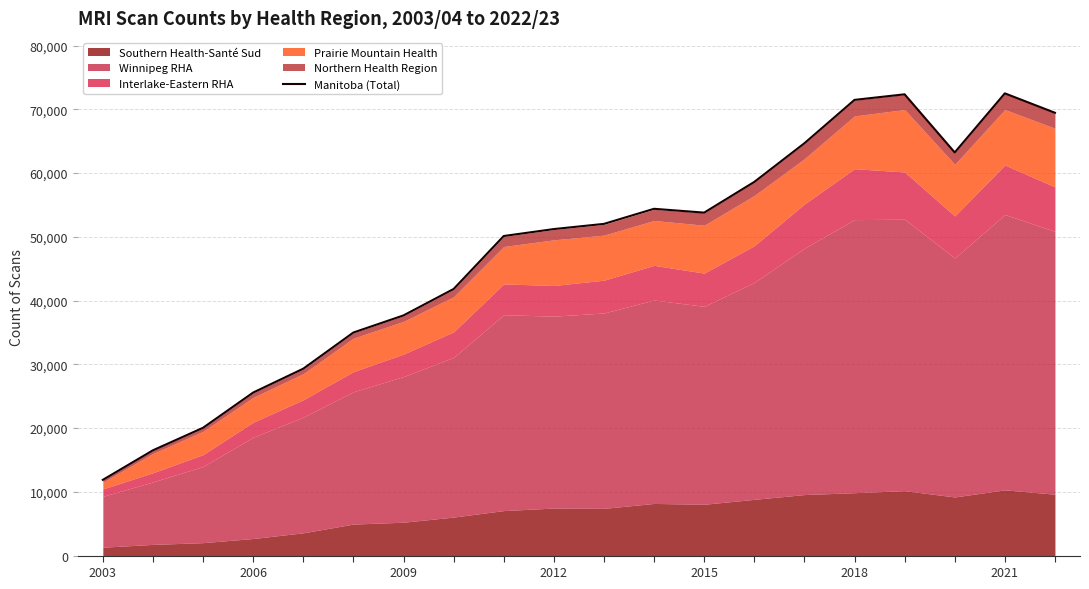

Where is the data nearest to the value 42193?

7